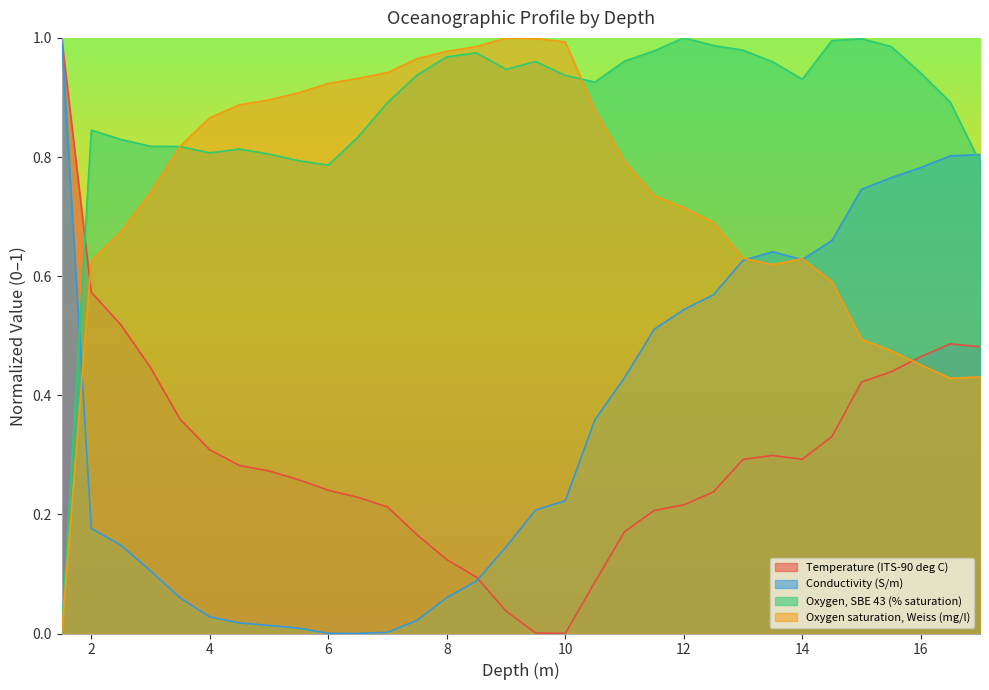

What is the label of the 2nd point from the right?

16.5